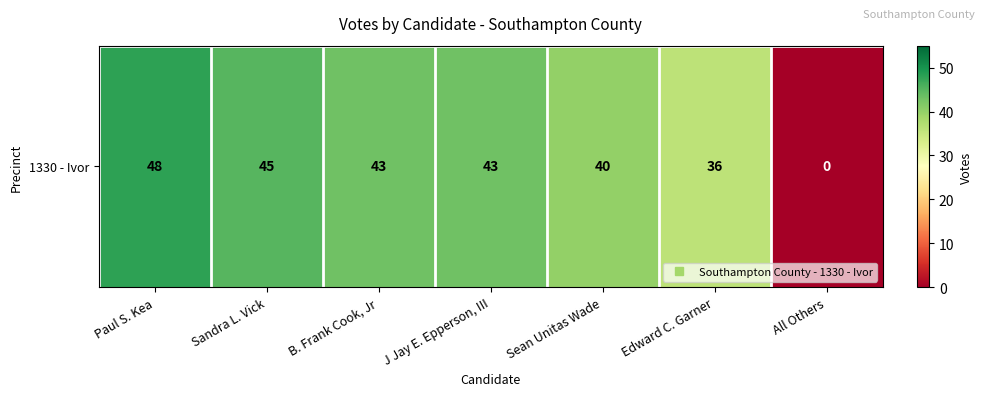

True or false: the data shows 59 at Edward C. Garner.

False